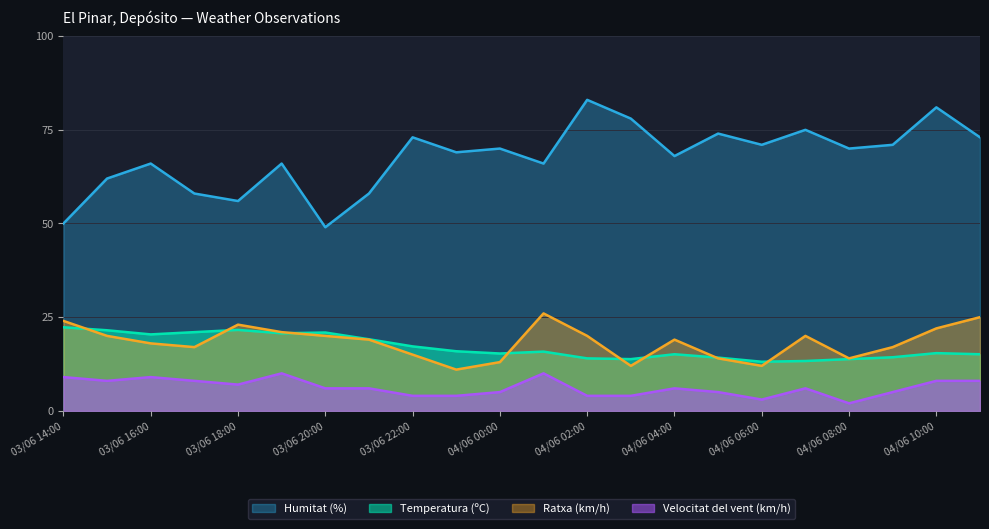

True or false: Velocitat del vent (km/h) and Ratxa (km/h) cross at least once.

False